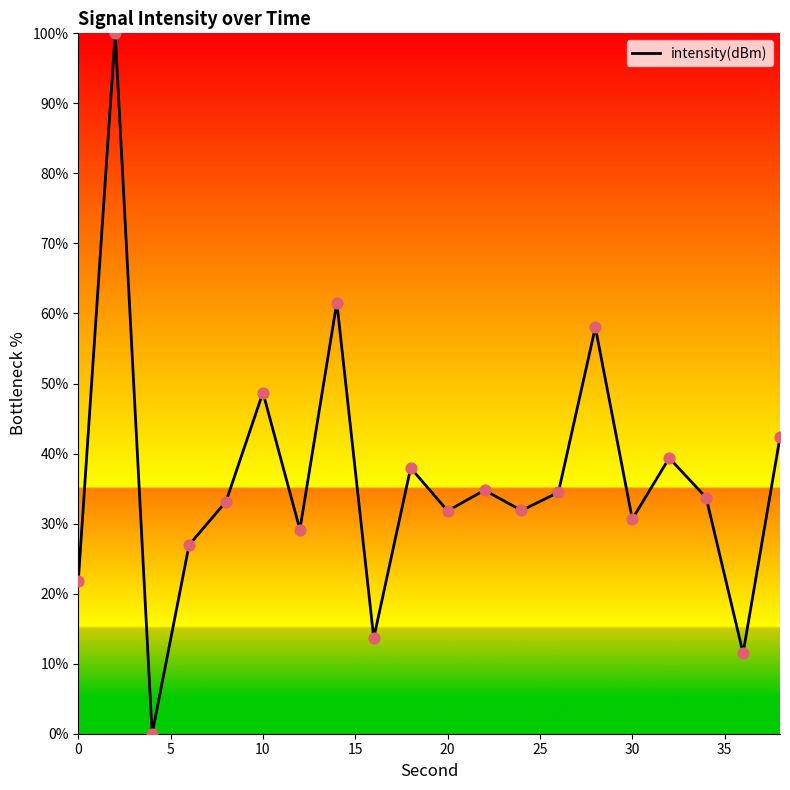

What is the maximum value shown in the chart?

100.0